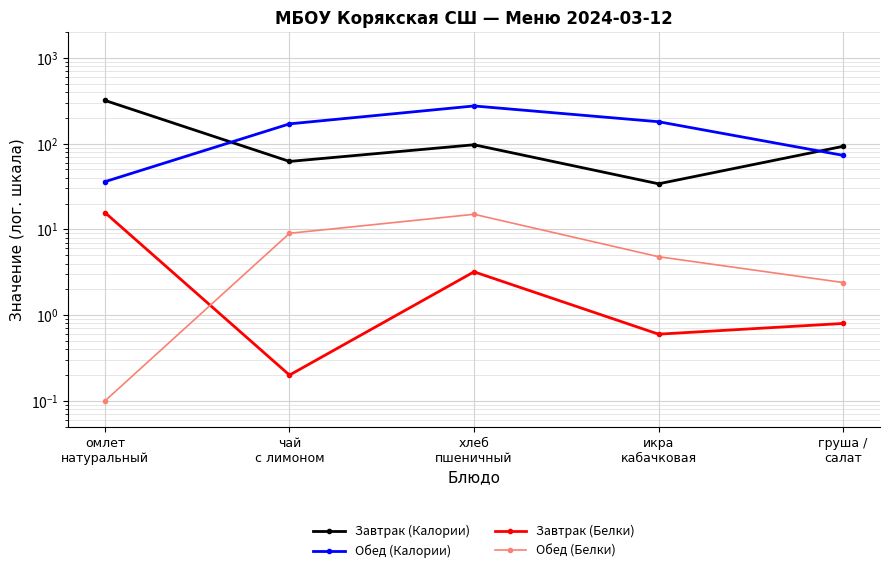

In Завтрак (Калории), how many points are lower than both neighbors (excluding endpoints)?

2